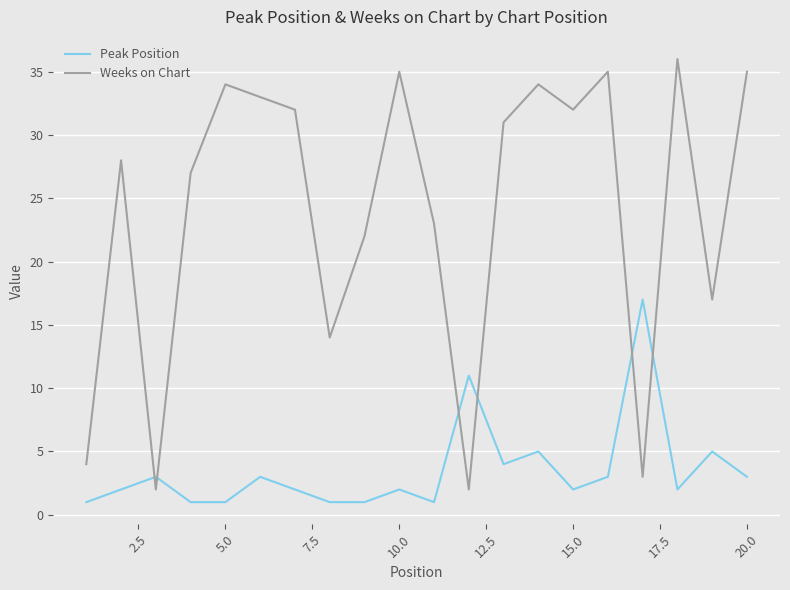

What is the difference between the maximum and minimum values in the Peak Position series?

16